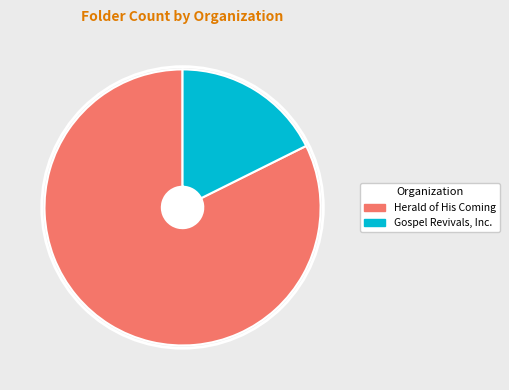

How many slices are in this pie chart?

2